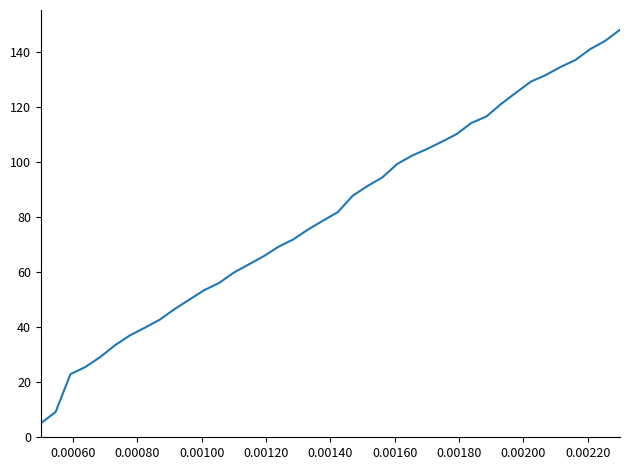

What is the greatest value displayed?

148.1